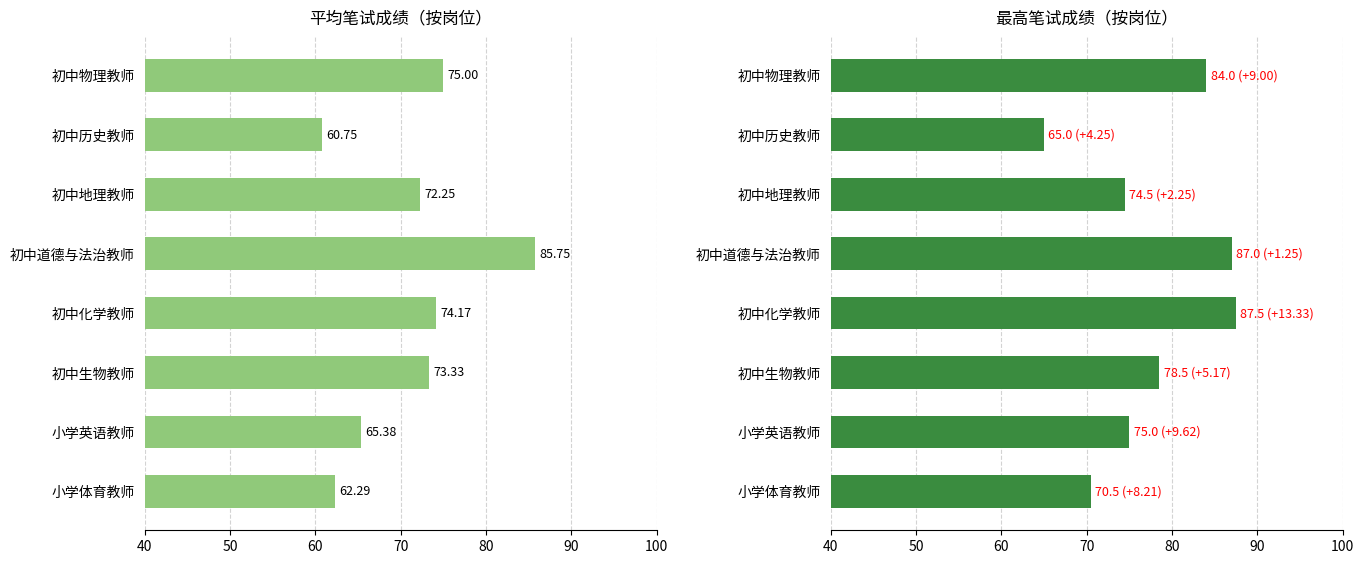

Reading left to right, what are all the values shown in this chart?

平均笔试成绩: 75.0	60.8	72.2	85.8	74.2	73.3	65.4	62.3
最高笔试成绩: 84.0	65.0	74.5	87.0	87.5	78.5	75.0	70.5